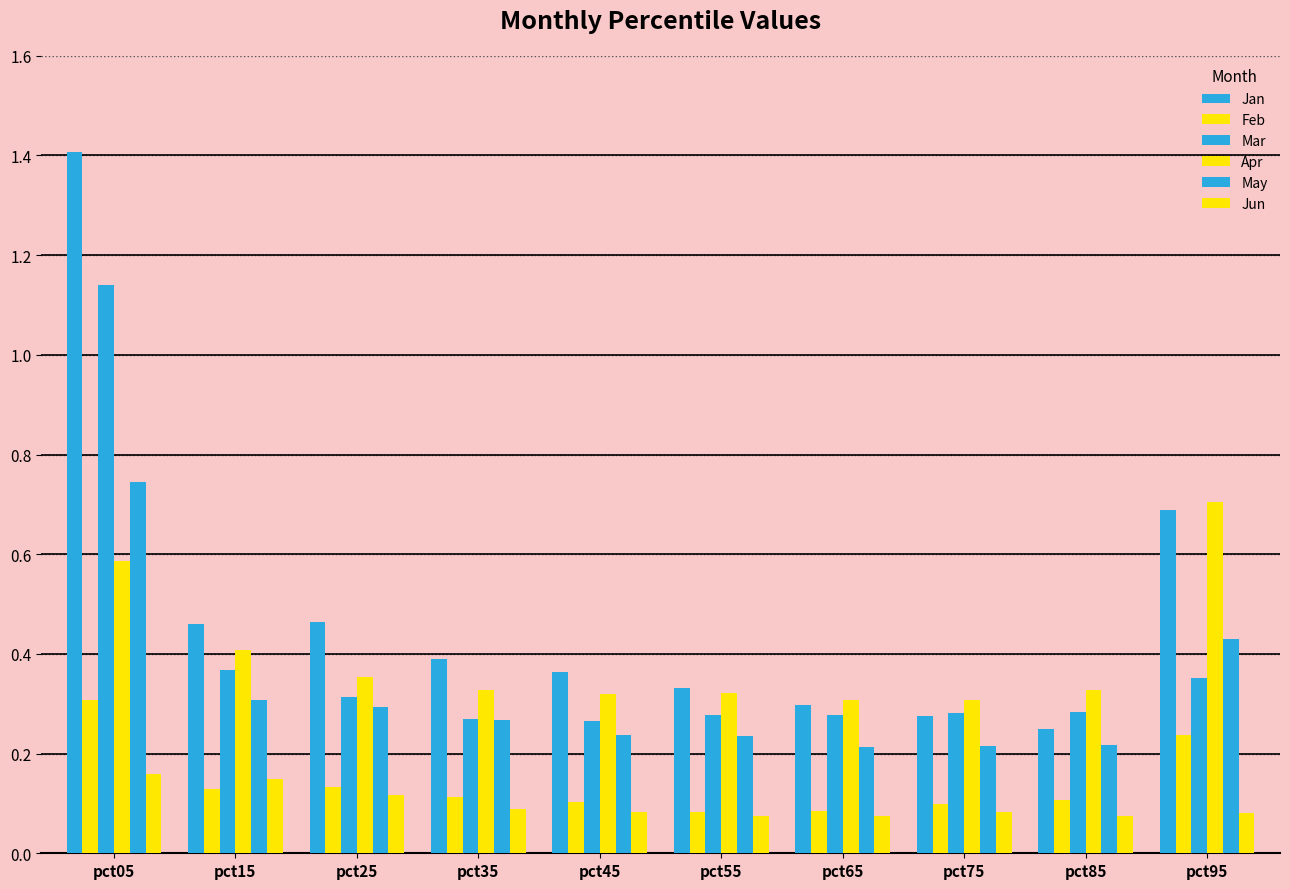

At how many categories does at least one series exceed 0?

10